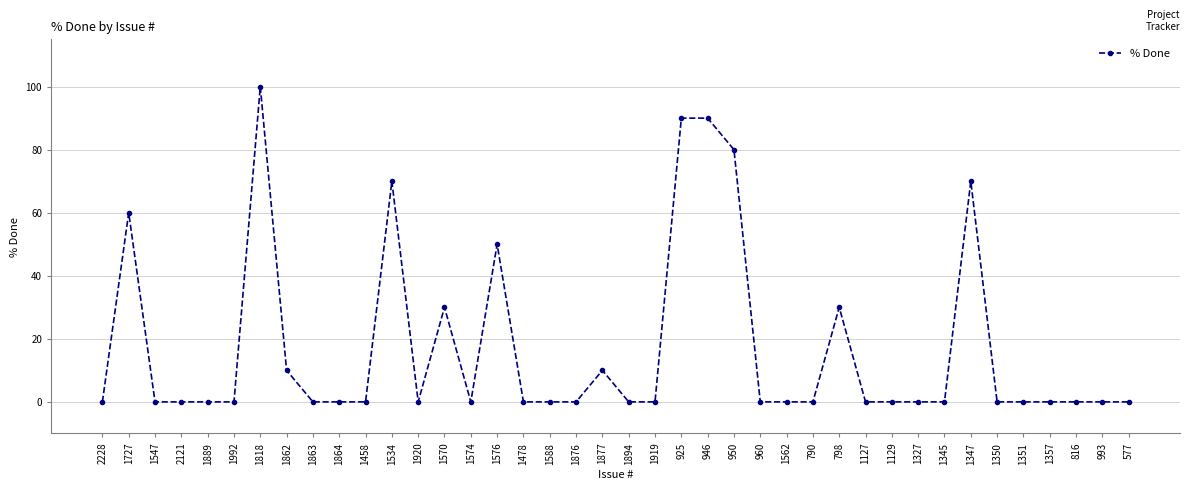

What is the difference between the maximum and second lowest values?

100